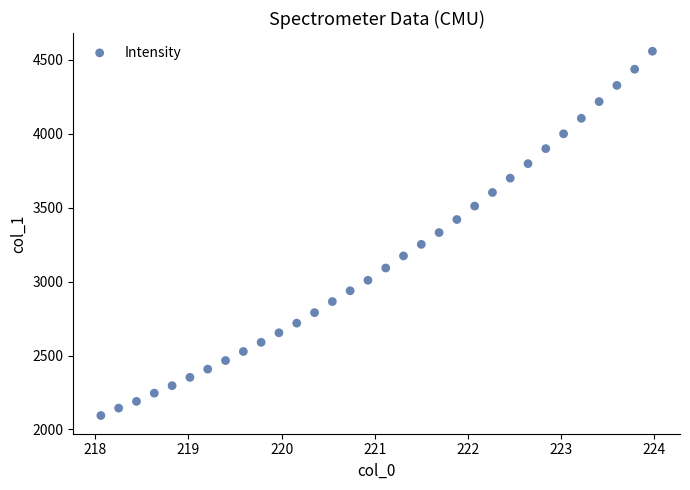

What is the range of X values (max minus min)?

5.9